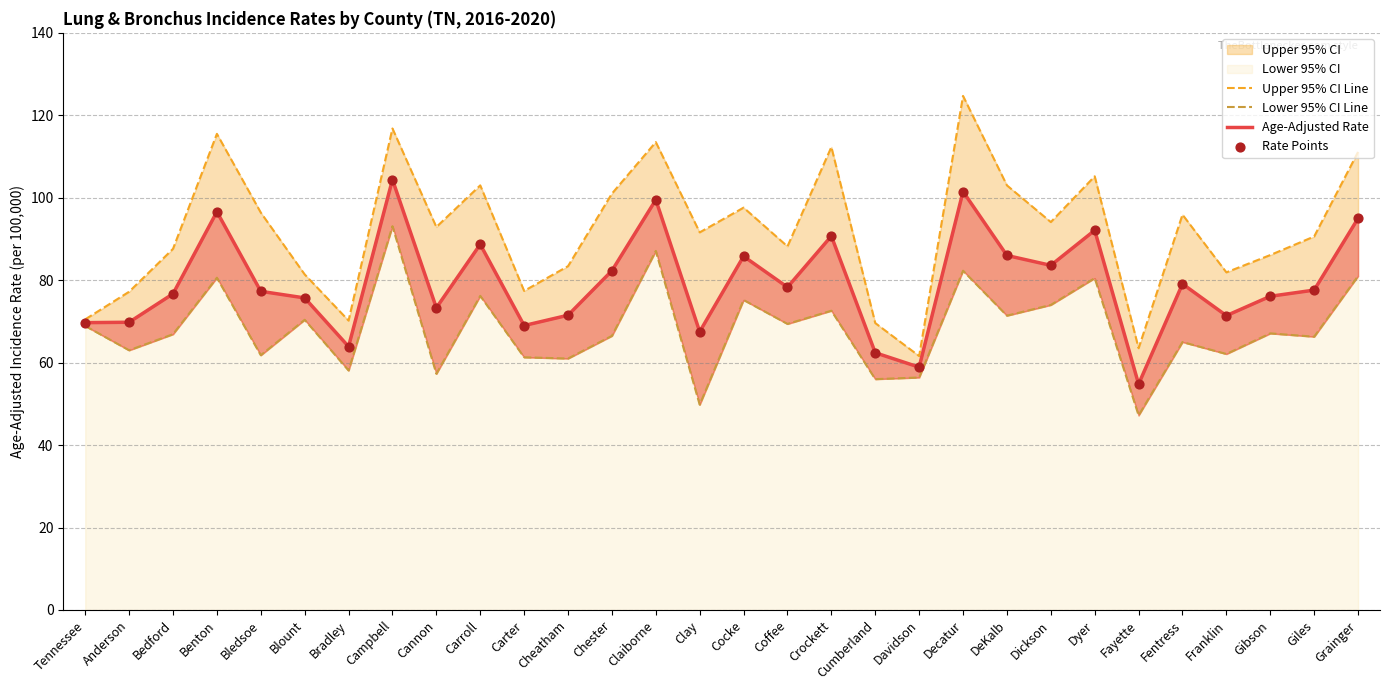

Which series contains the highest Y value?

Upper 95% CI Line